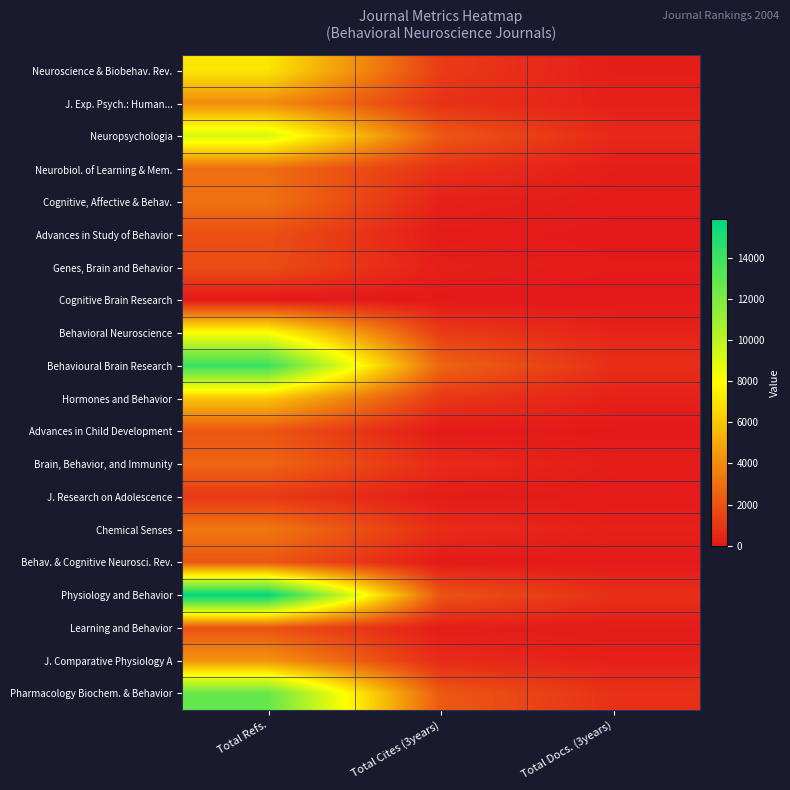

Which has a higher value, Total Docs. (3years) or Total Refs.?

Total Refs.